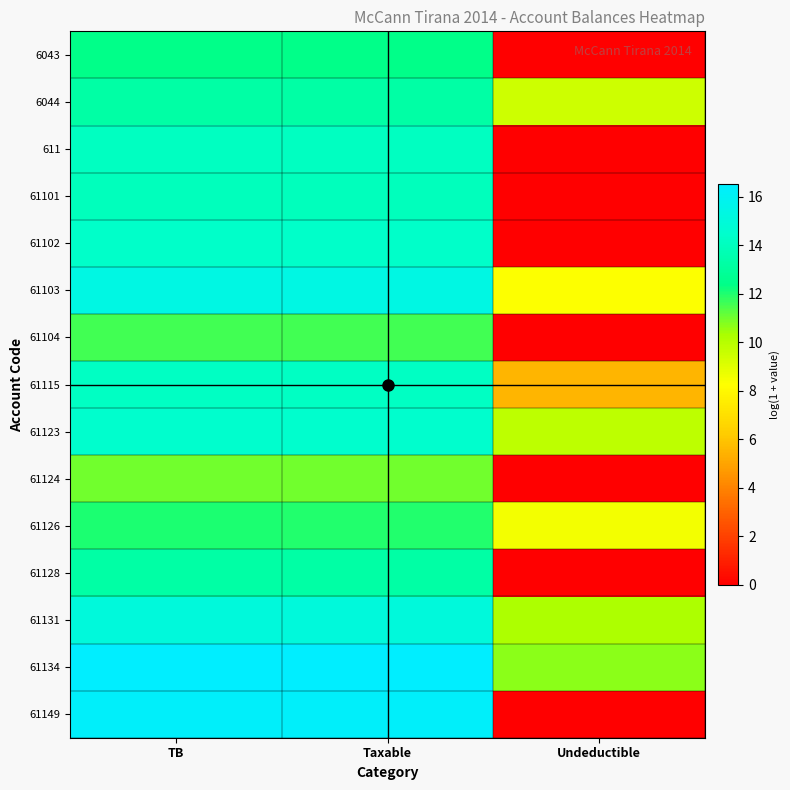

What is the maximum value shown in the chart?

16.5